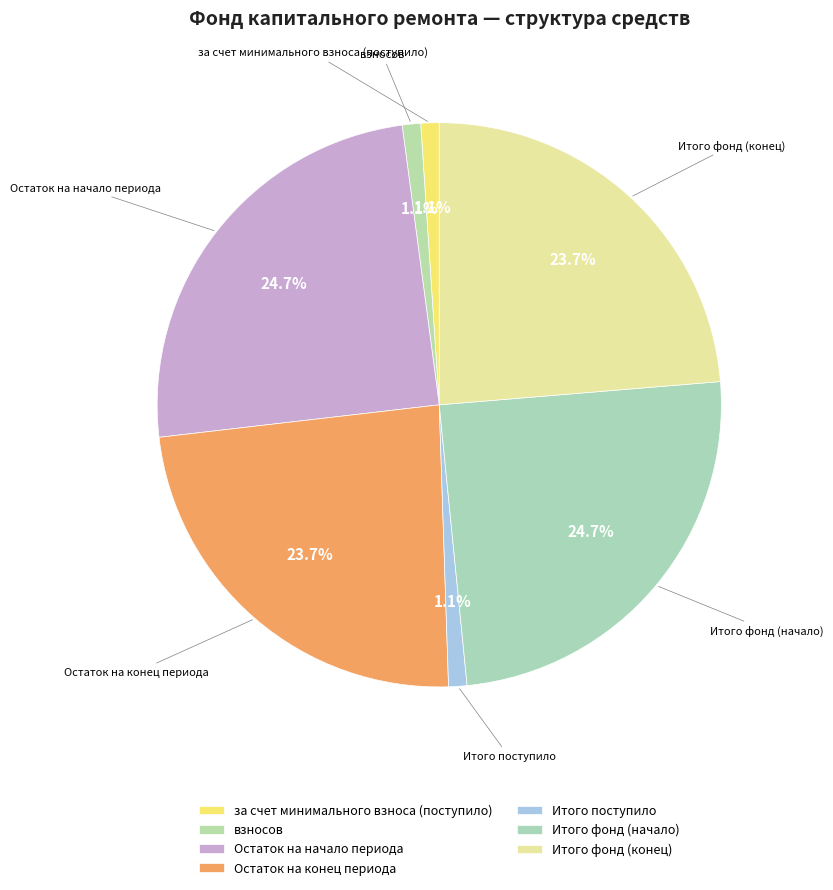

How many slices are in this pie chart?

7